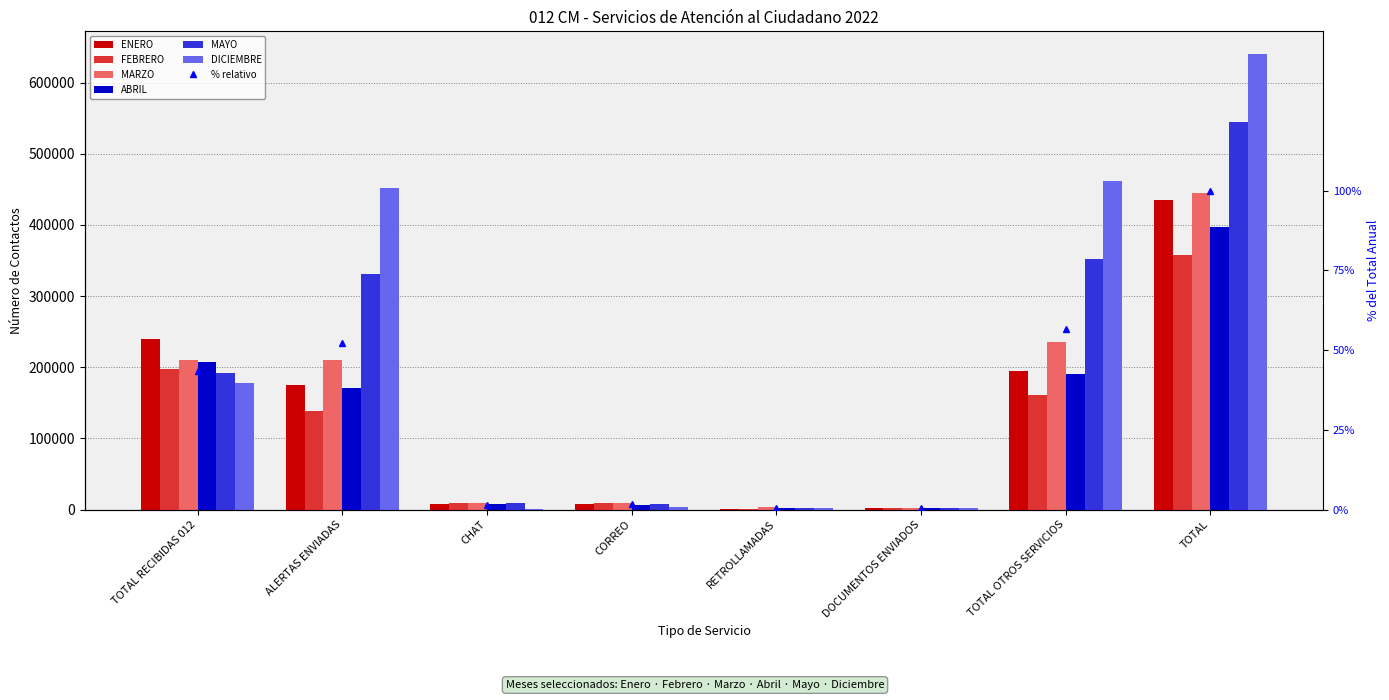

What position from the left is TOTAL OTROS SERVICIOS?

7